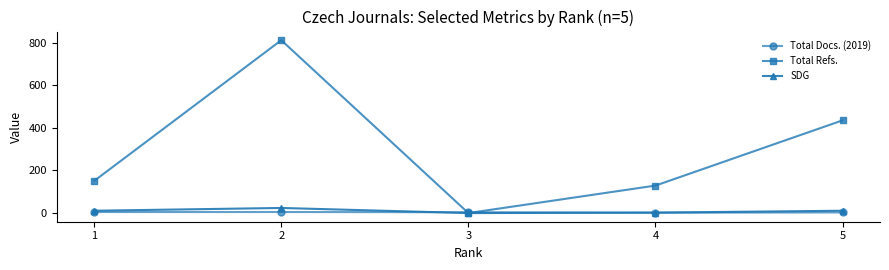

Is the value of Total Docs. (2019) at 2 greater than the value of Total Refs. at 4?

No